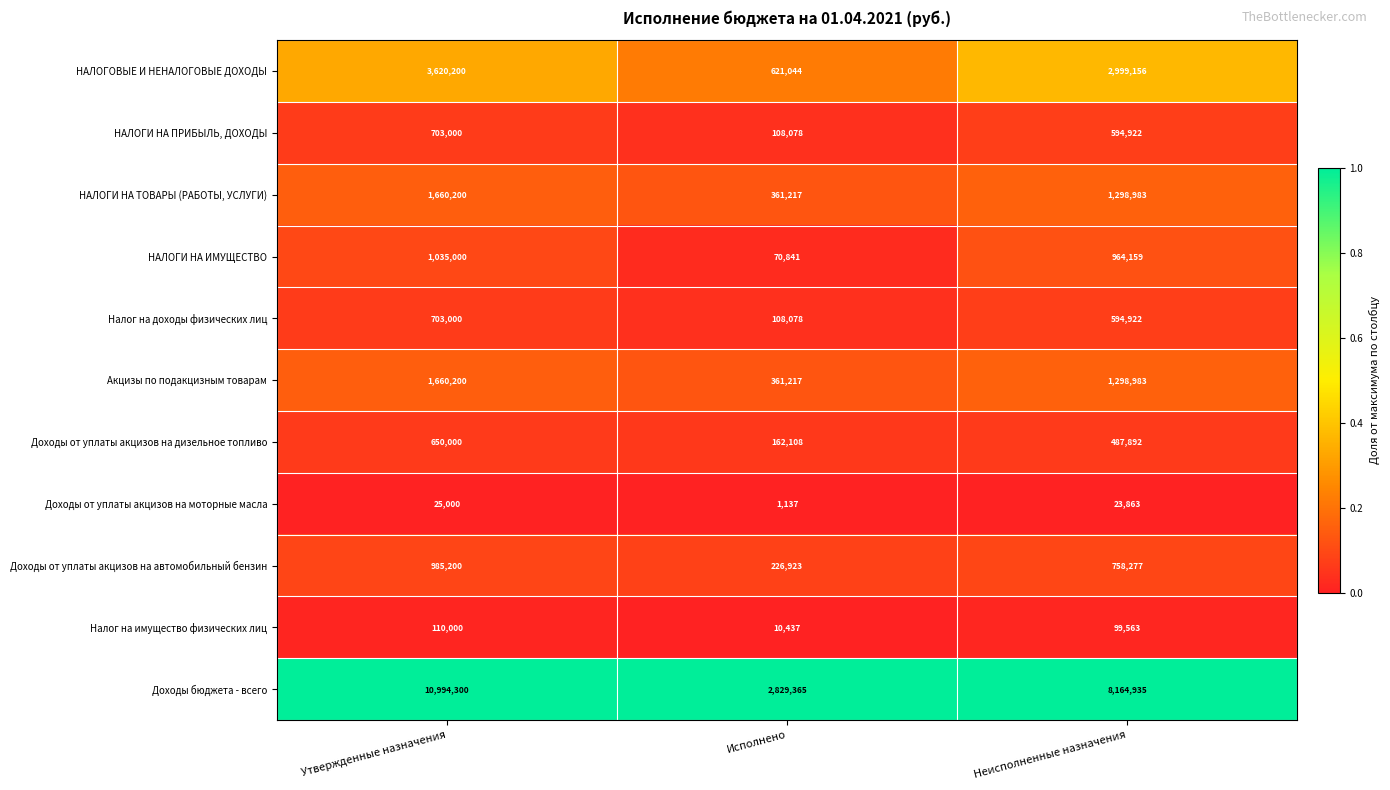

What is the minimum value shown in the chart?

1137